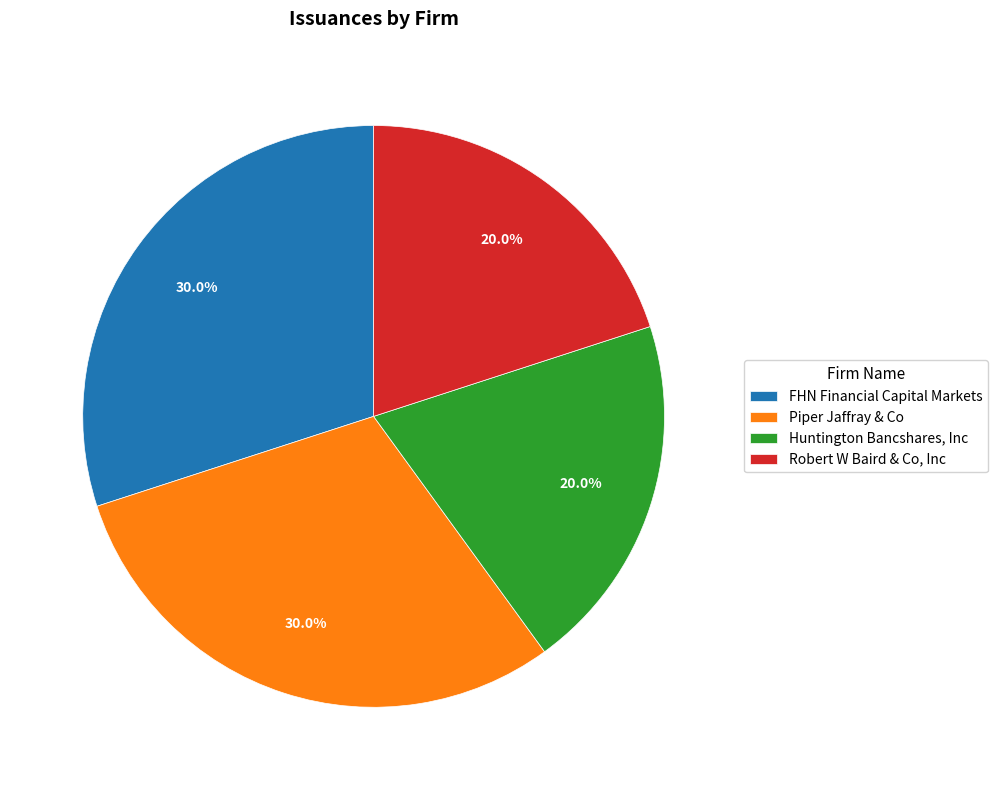

To the nearest percent, what portion does Robert W Baird & Co, Inc represent?

20%